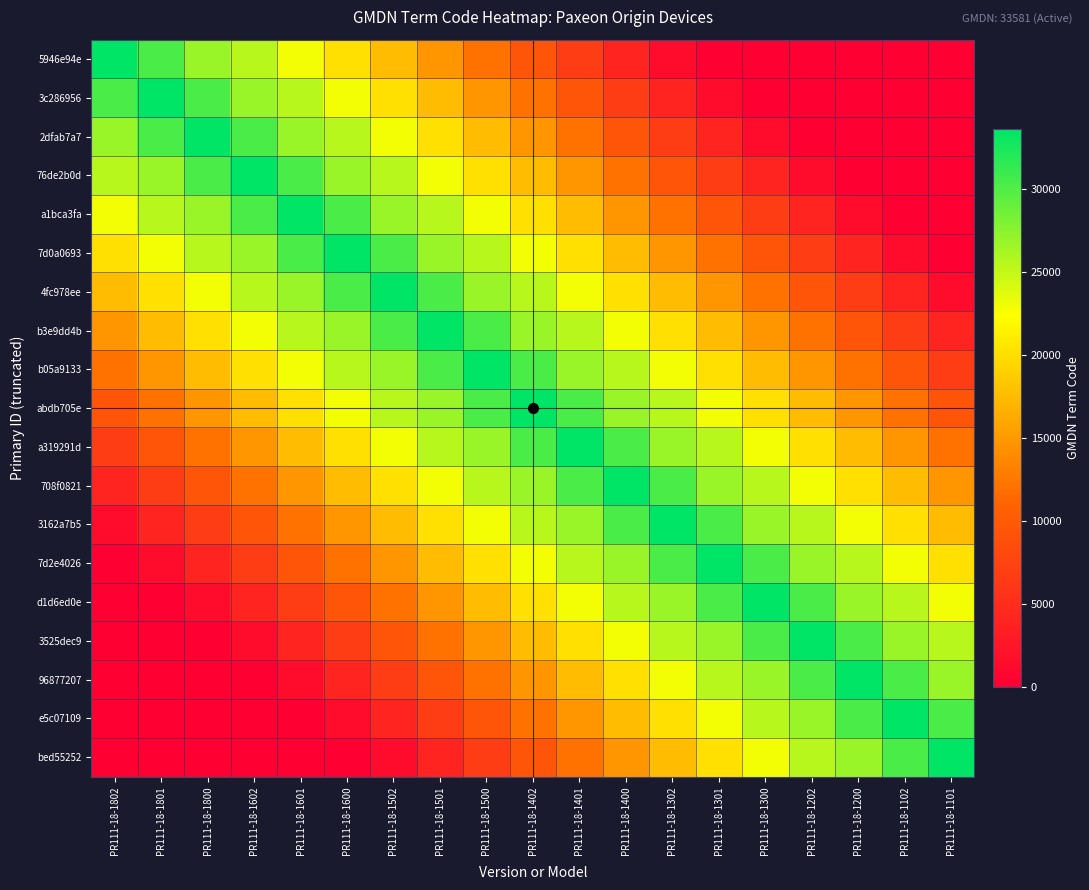

What is the spread (max minus min) of values at PR111-18-1401?

26864.8